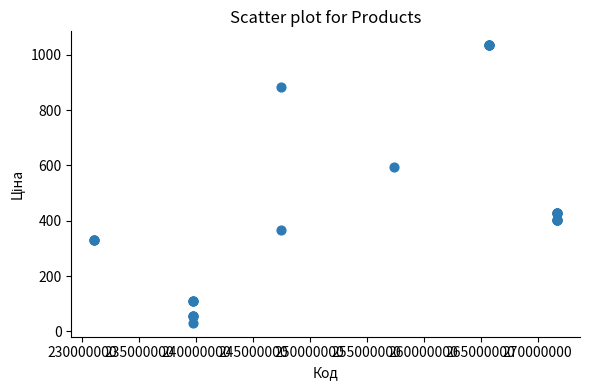

What Y value in the scatter plot is closest to 532?

595.0